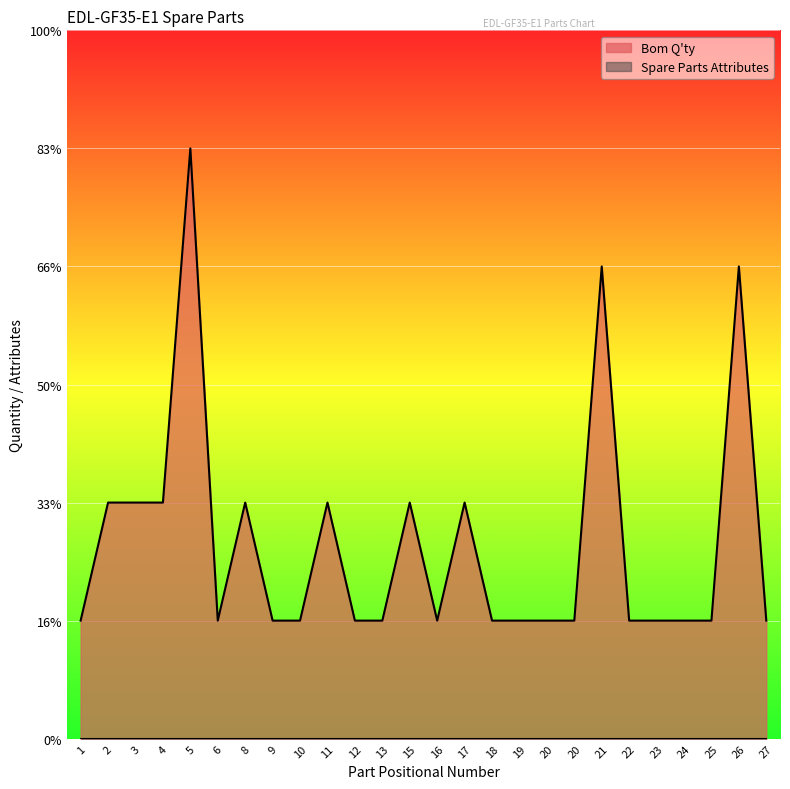

What is the difference between the maximum and second lowest values?

4